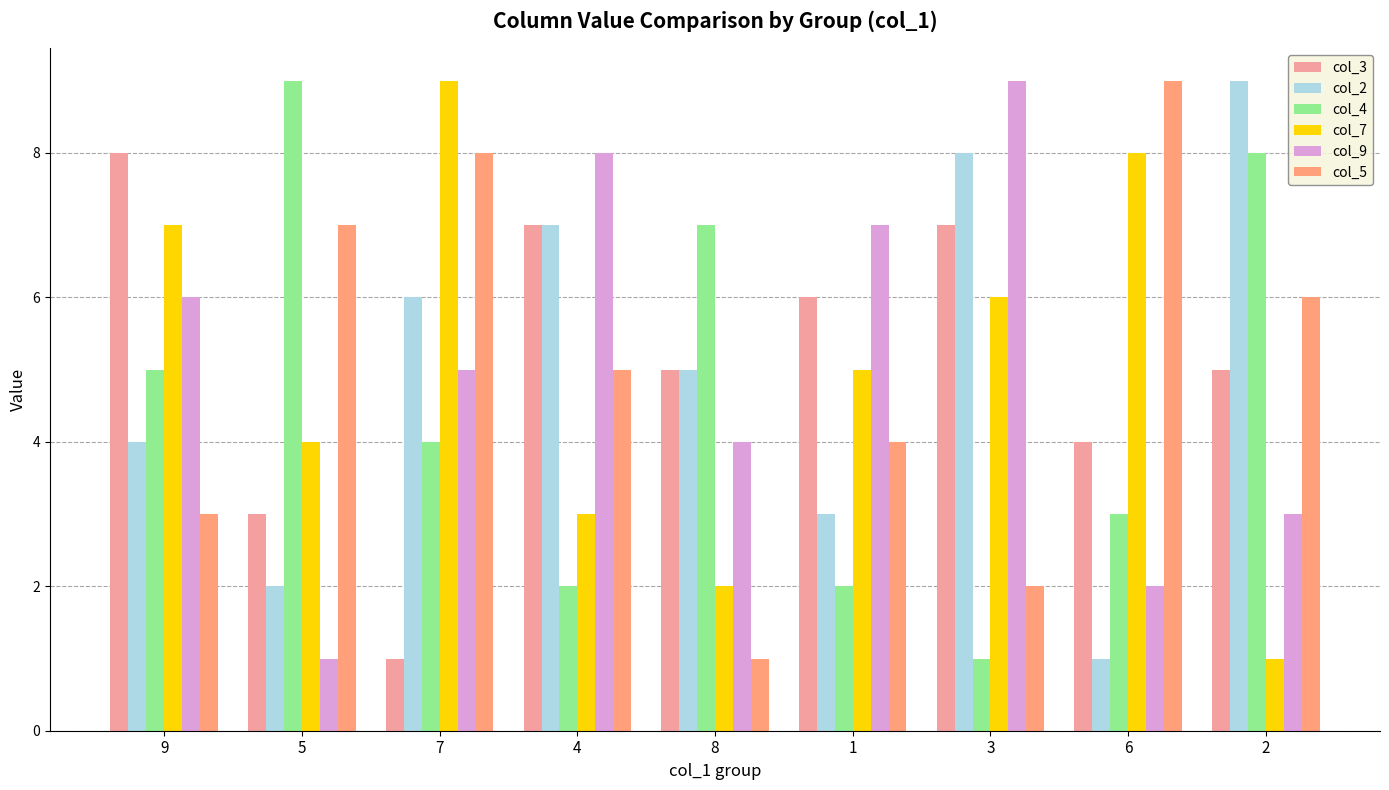

Reading left to right, extract all data points from this chart.

col_3: 9=8	5=3	7=1	4=7	8=5	1=6	3=7	6=4	2=5
col_2: 9=4	5=2	7=6	4=7	8=5	1=3	3=8	6=1	2=9
col_4: 9=5	5=9	7=4	4=2	8=7	1=2	3=1	6=3	2=8
col_7: 9=7	5=4	7=9	4=3	8=2	1=5	3=6	6=8	2=1
col_9: 9=6	5=1	7=5	4=8	8=4	1=7	3=9	6=2	2=3
col_5: 9=3	5=7	7=8	4=5	8=1	1=4	3=2	6=9	2=6